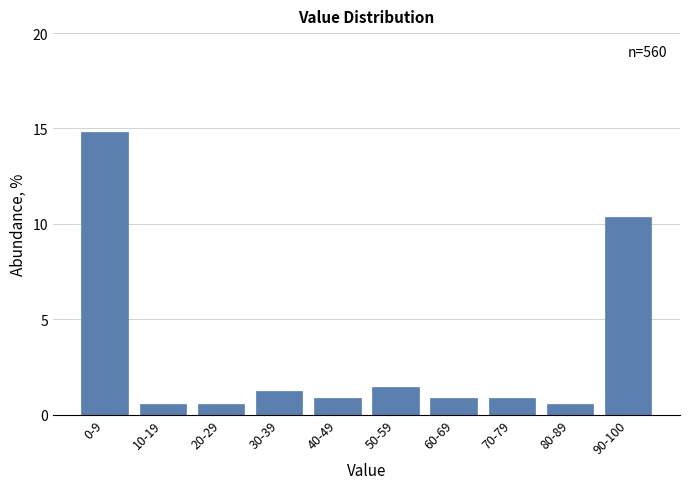

Where is the data nearest to the value 7?

90-100